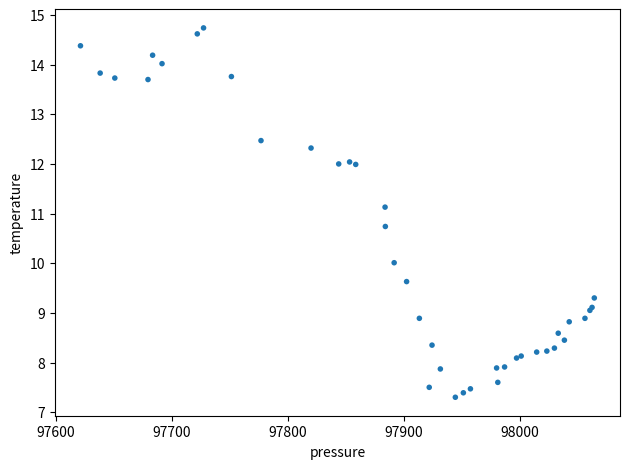

What Y value in the scatter plot is closest to 11?

11.1